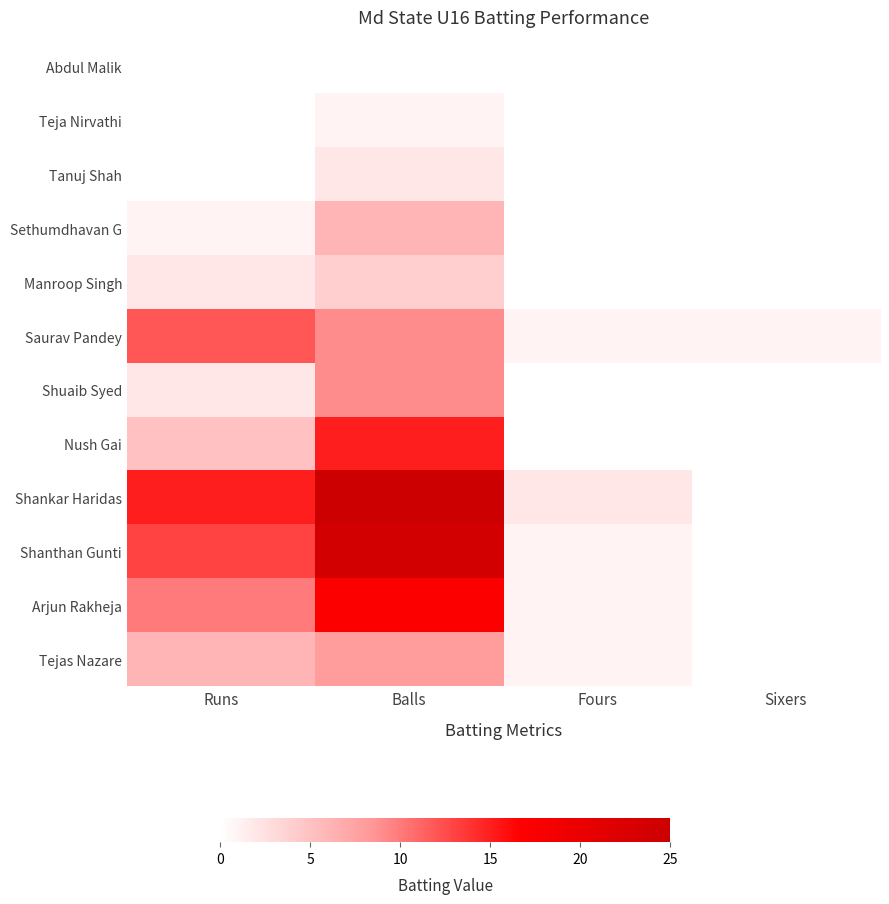

What is the total value across all series at Sixers?

1